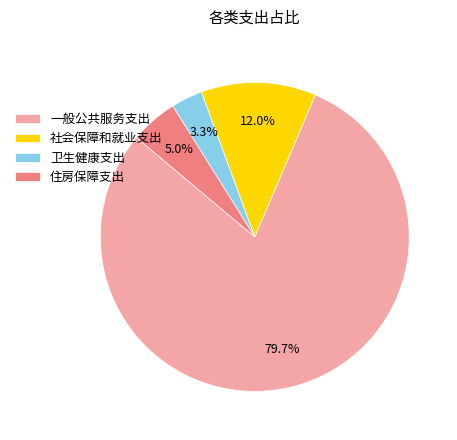

To the nearest percent, what is the combined percentage of 一般公共服务支出 and 住房保障支出?

85%